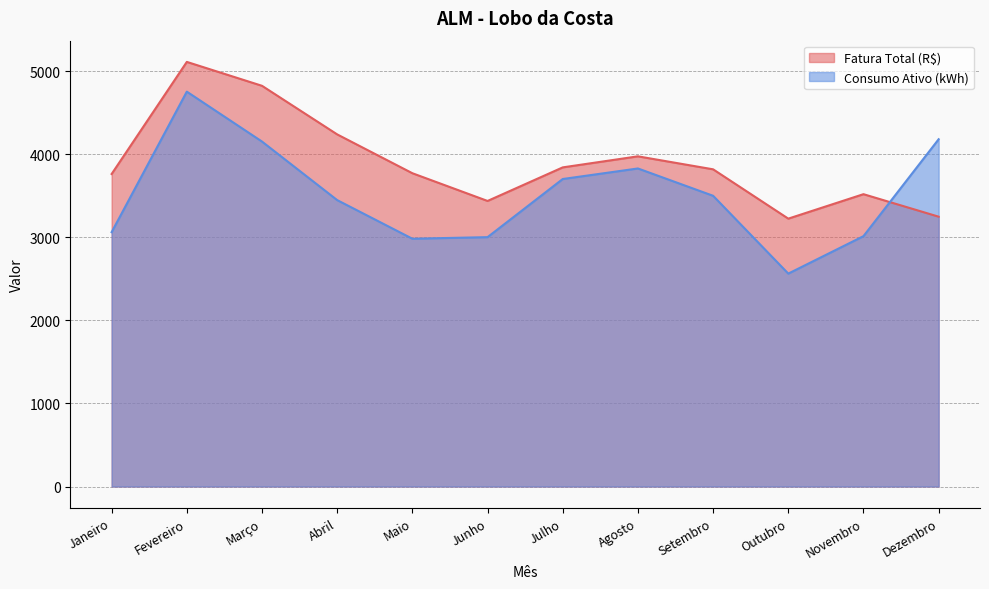

At which label does Fatura Total (R$) reach its peak?

Fevereiro